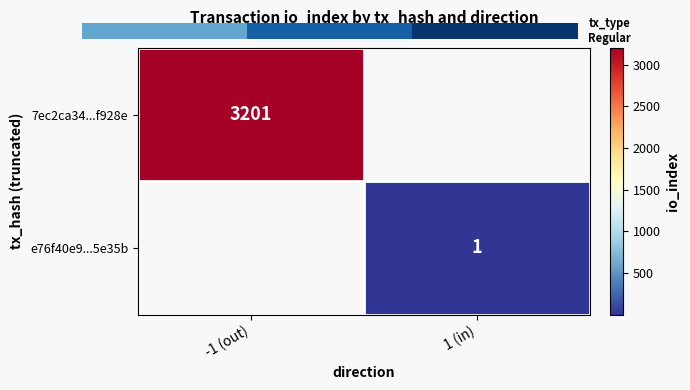

True or false: e76f40e9...5e35b has a value of 0 at 1 (in).

False